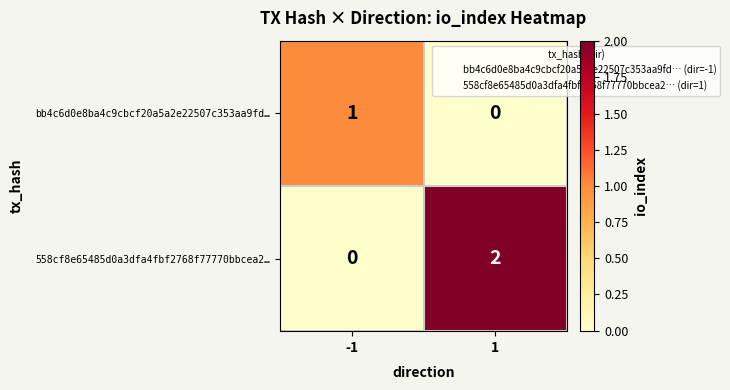

The 558cf8e65485d0a3dfa4fbf2768f77770bbcea2… series shows -1 at -1. True or false?

False